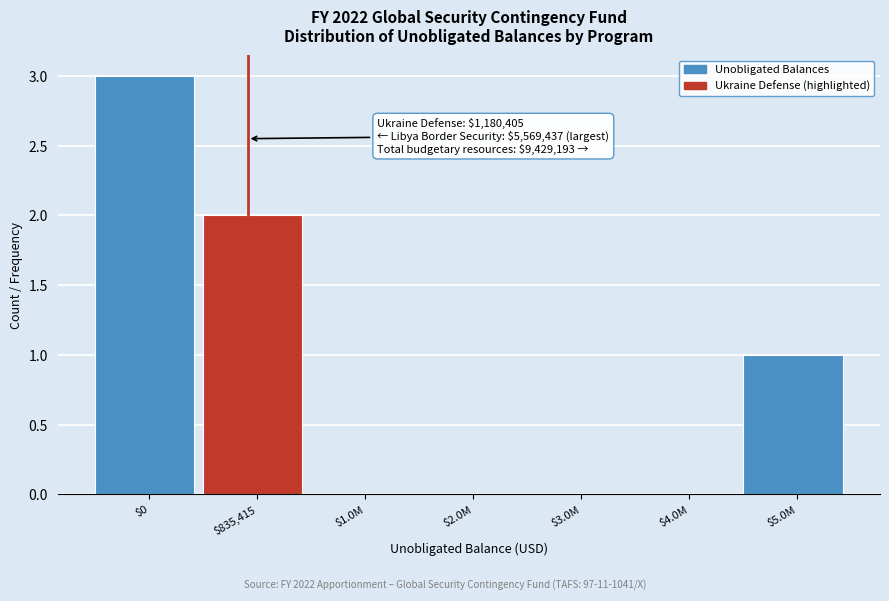

True or false: the data shows 1 at $0.

False